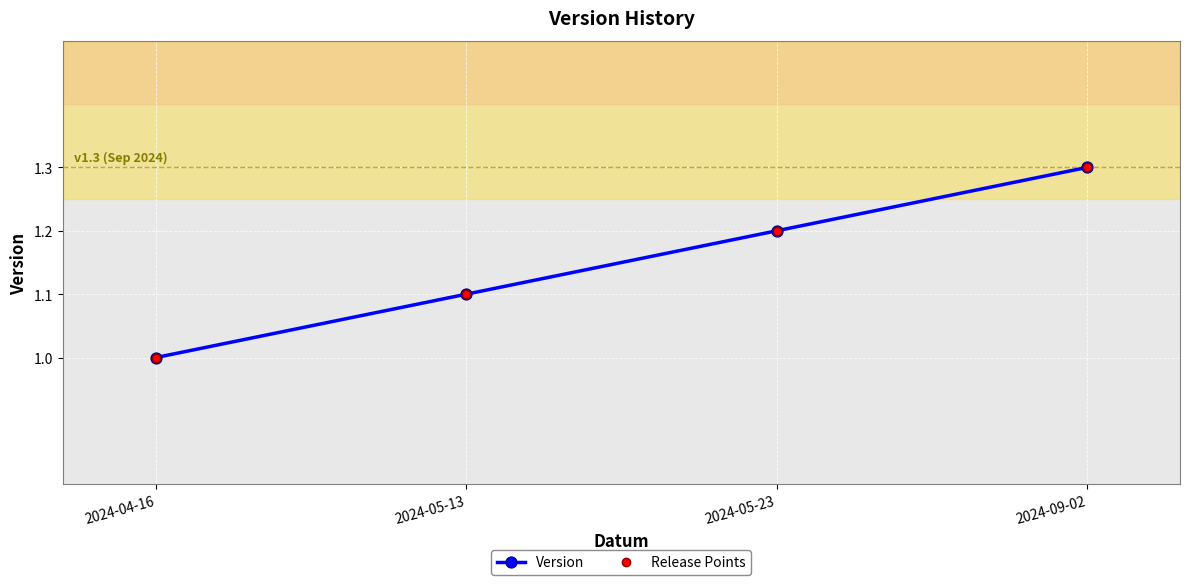

Rank the series by their maximum value, from highest to lowest.

Version, Release Points